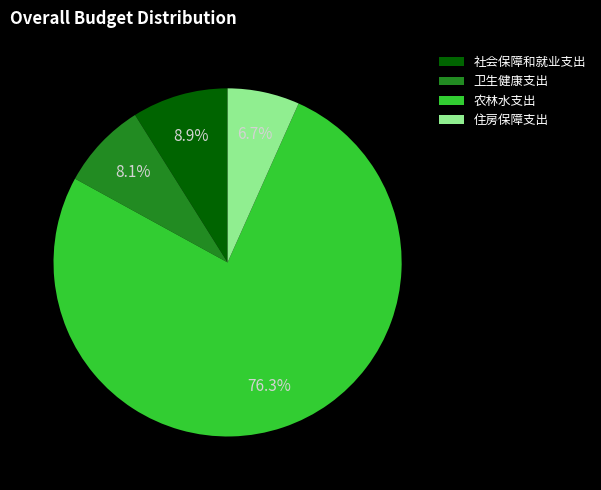

Do 社会保障和就业支出 and 住房保障支出 together represent more than half of the pie?

No